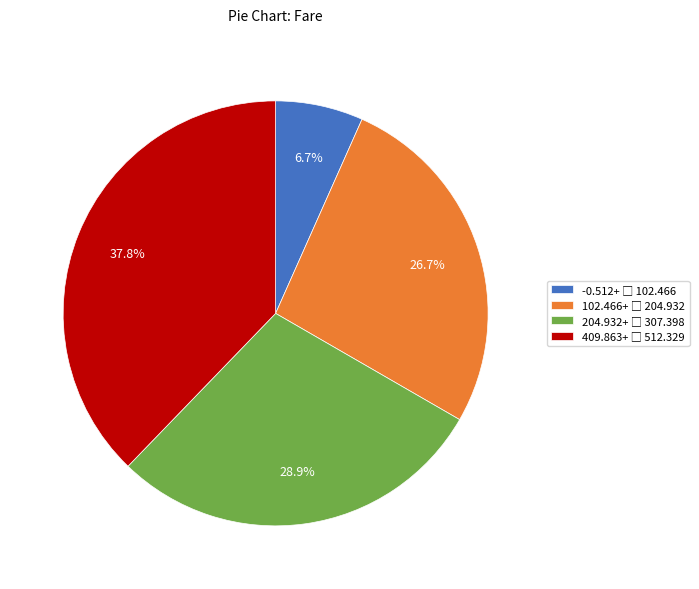

How many segments does this pie chart have?

4